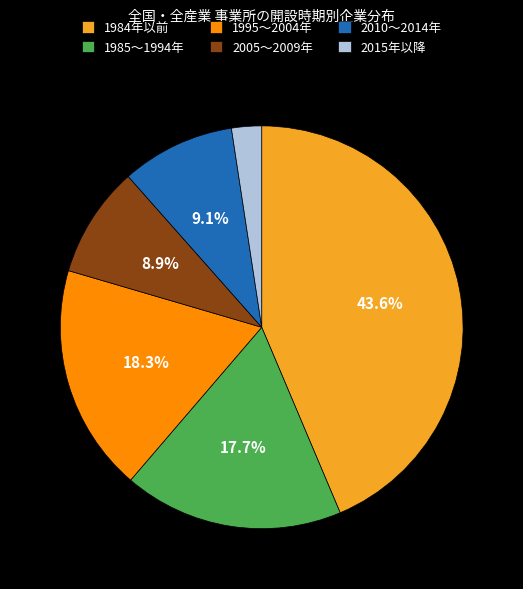

Which category has the biggest portion of the pie?

1984年以前